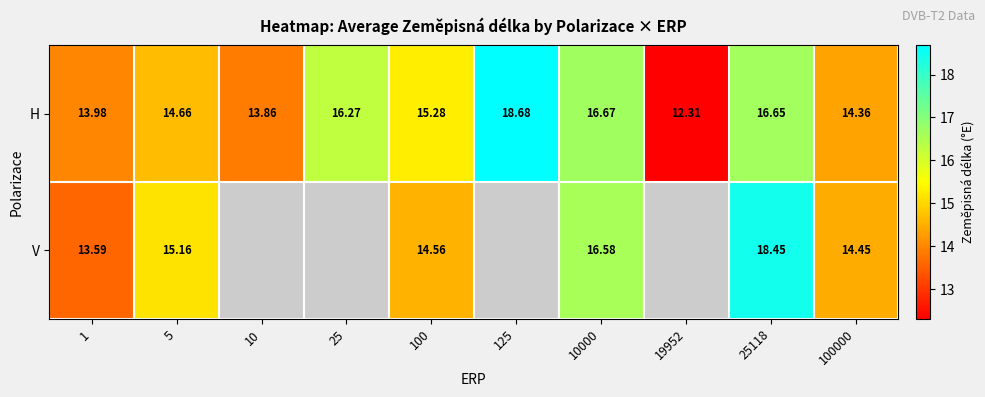

What is the maximum value for H?

18.7